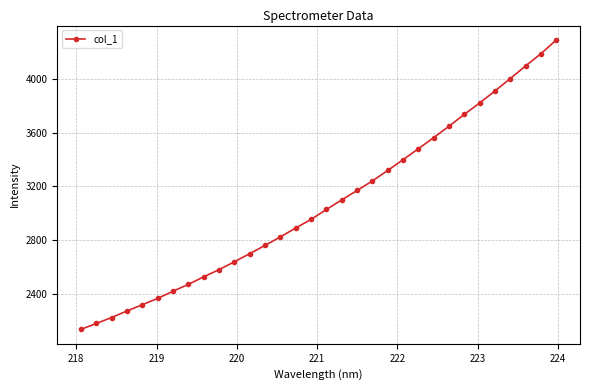

What is the smallest value displayed?

2133.1